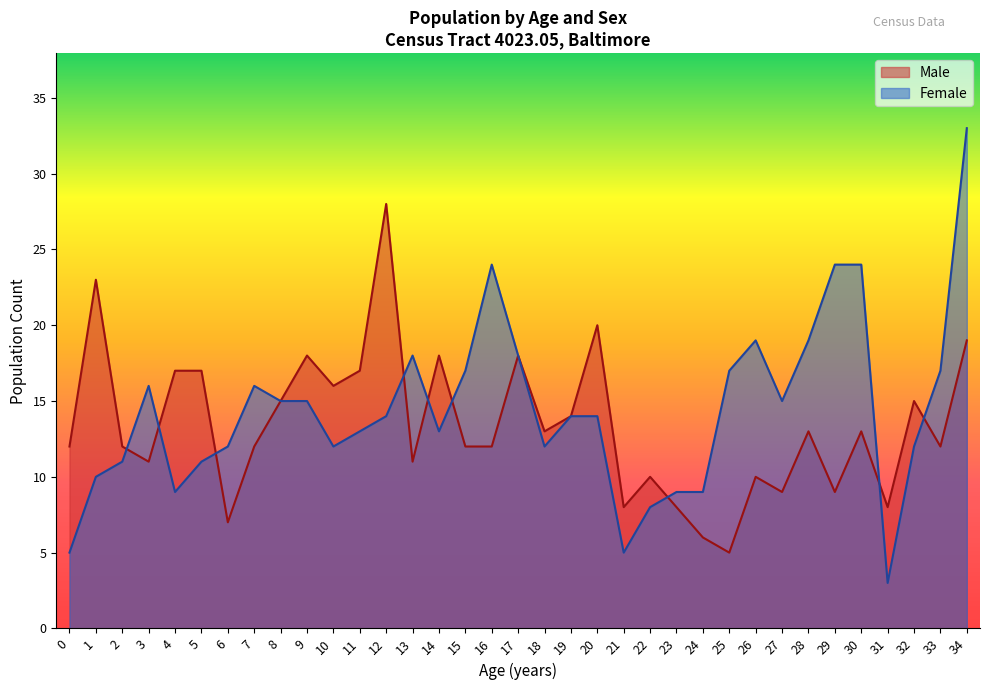

What is the sum of all Male values?

468